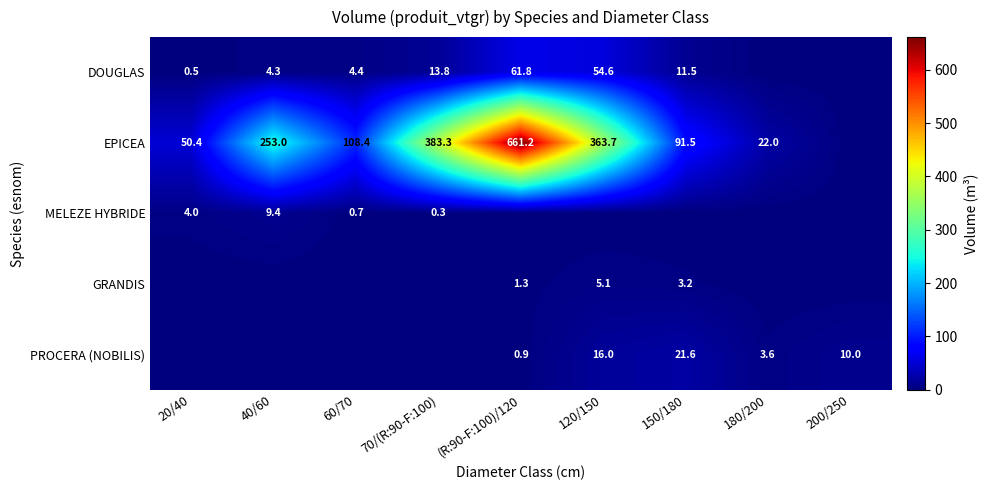

What is the difference between the EPICEA values at 20/40 and 150/180?

41.1